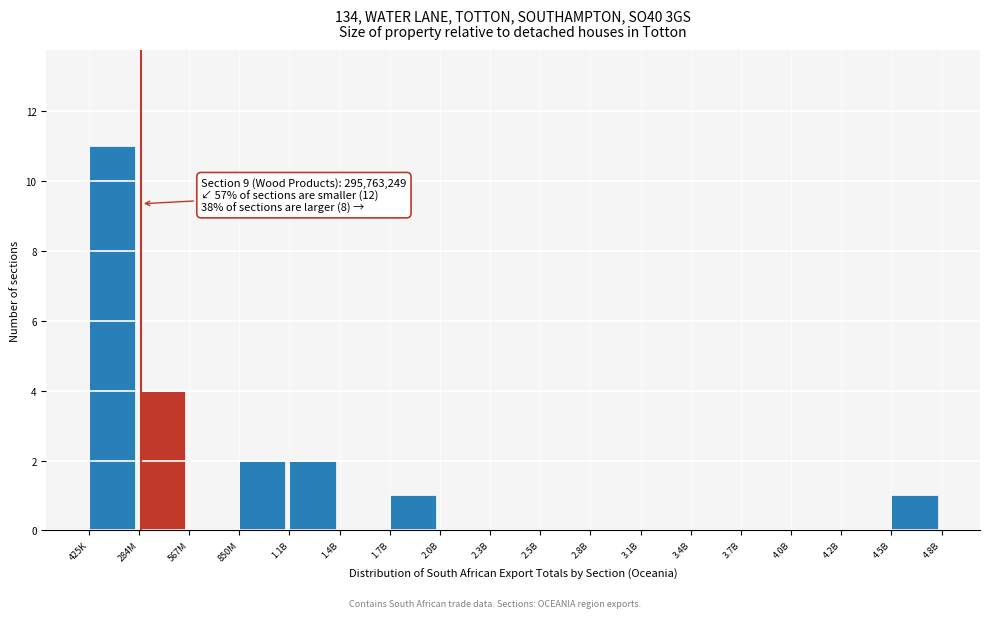

Reading left to right, list all the values displayed in this chart.

425K=11	284M=4	567M=0	850M=2	1.1B=2	1.4B=0	1.7B=1	2.0B=0	2.3B=0	2.5B=0	2.8B=0	3.1B=0	3.4B=0	3.7B=0	4.0B=0	4.2B=0	4.5B=1